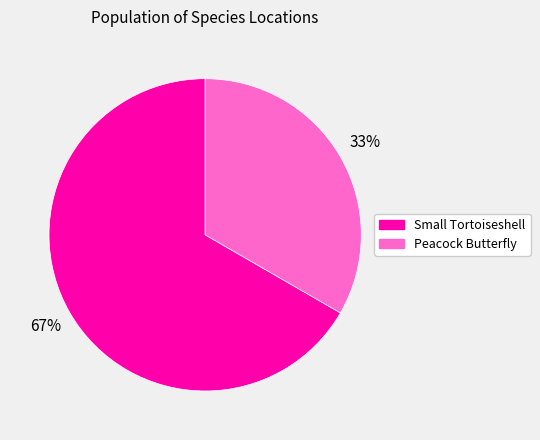

True or false: Small Tortoiseshell accounts for 67% of the total.

True